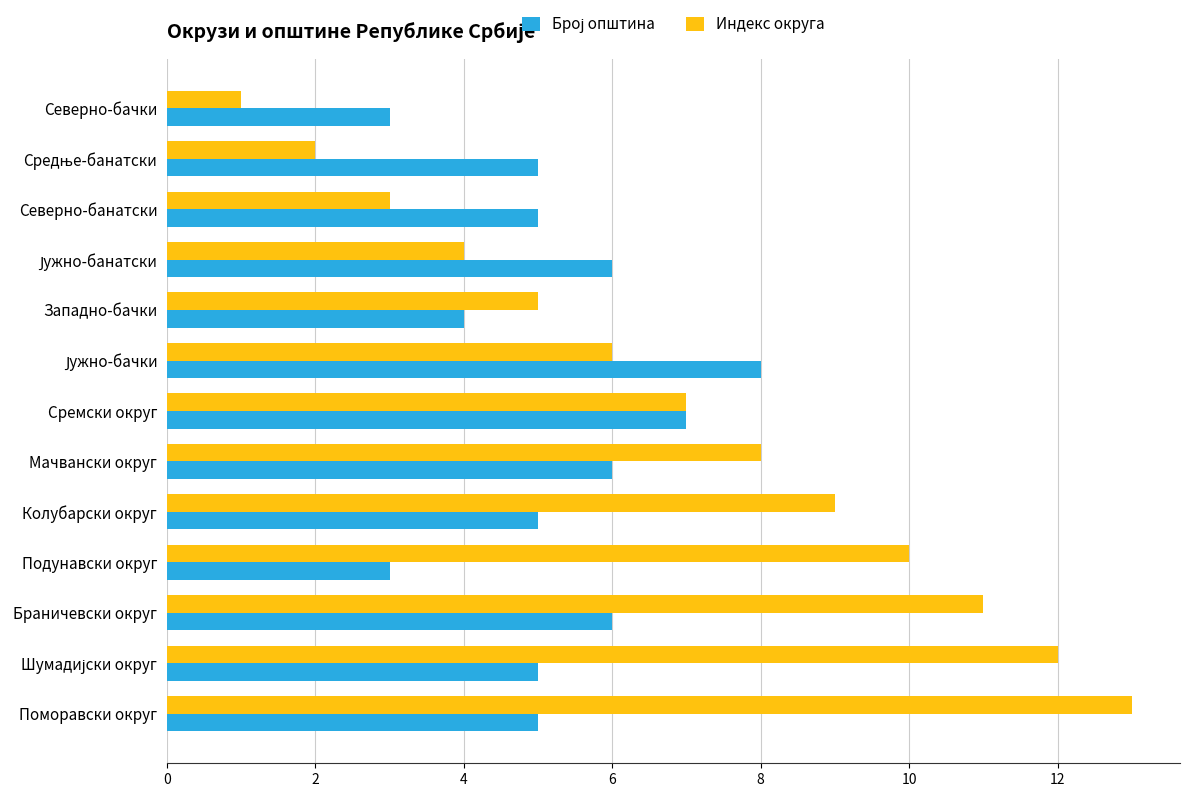

What is the difference between the second highest and second lowest values in the Индекс округа series?

10